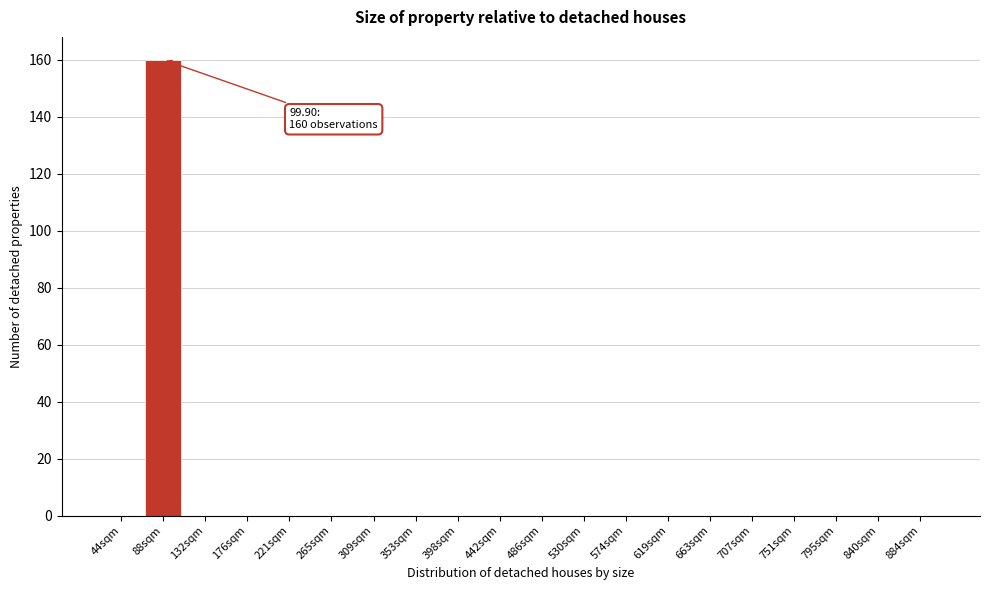

Reading left to right, extract all data points from this chart.

44sqm=0	88sqm=160	132sqm=0	176sqm=0	221sqm=0	265sqm=0	309sqm=0	353sqm=0	398sqm=0	442sqm=0	486sqm=0	530sqm=0	574sqm=0	619sqm=0	663sqm=0	707sqm=0	751sqm=0	795sqm=0	840sqm=0	884sqm=0